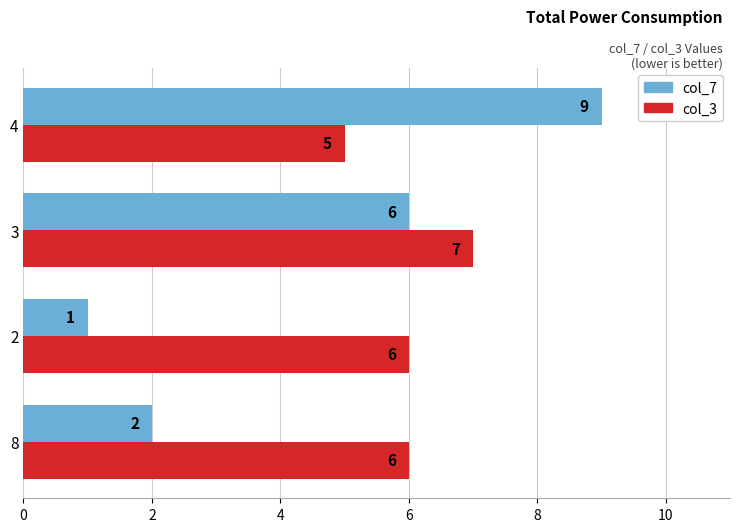

Is the value of col_3 at 2 greater than the value of col_7 at 4?

No